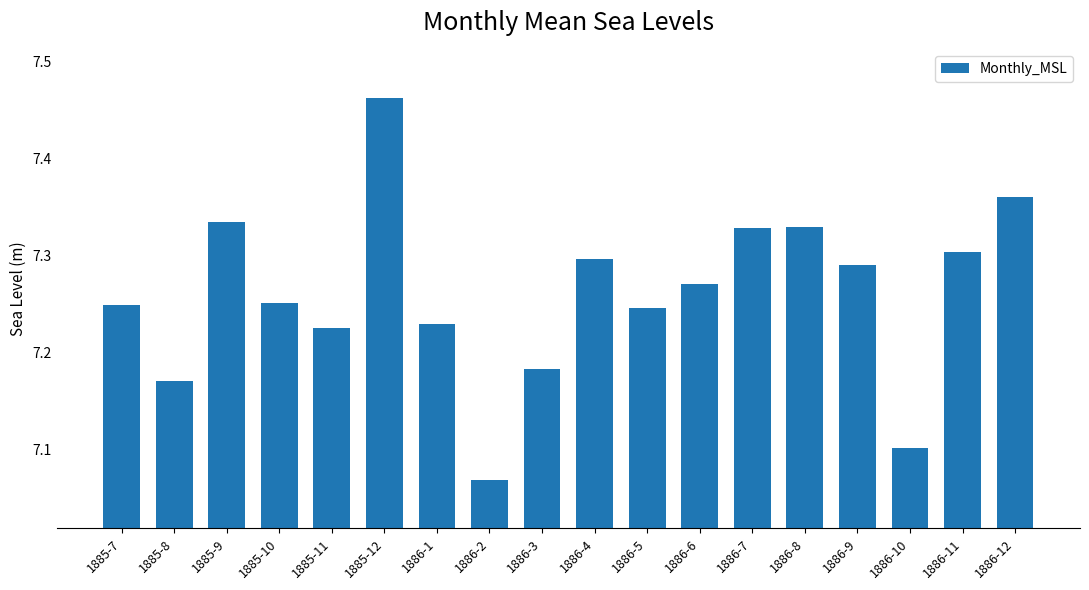

Is it true that the value at 1886-10 is 7.1?

True